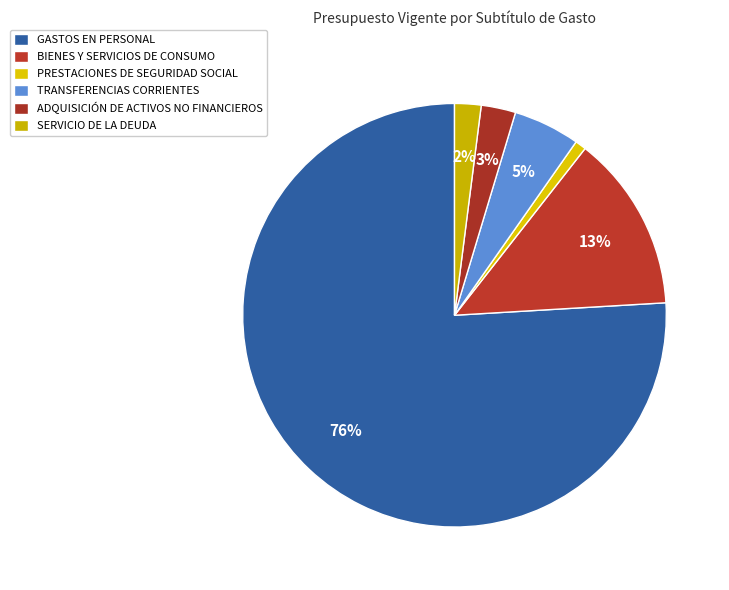

Is there a majority slice in this chart?

Yes